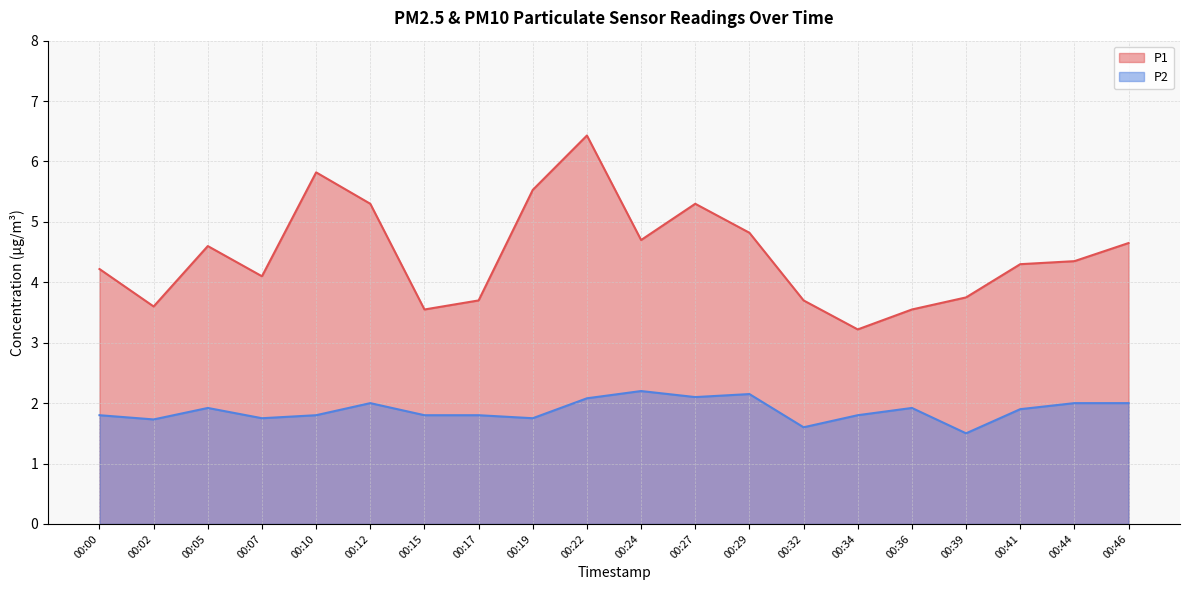

True or false: P1 and P2 cross at least once.

False